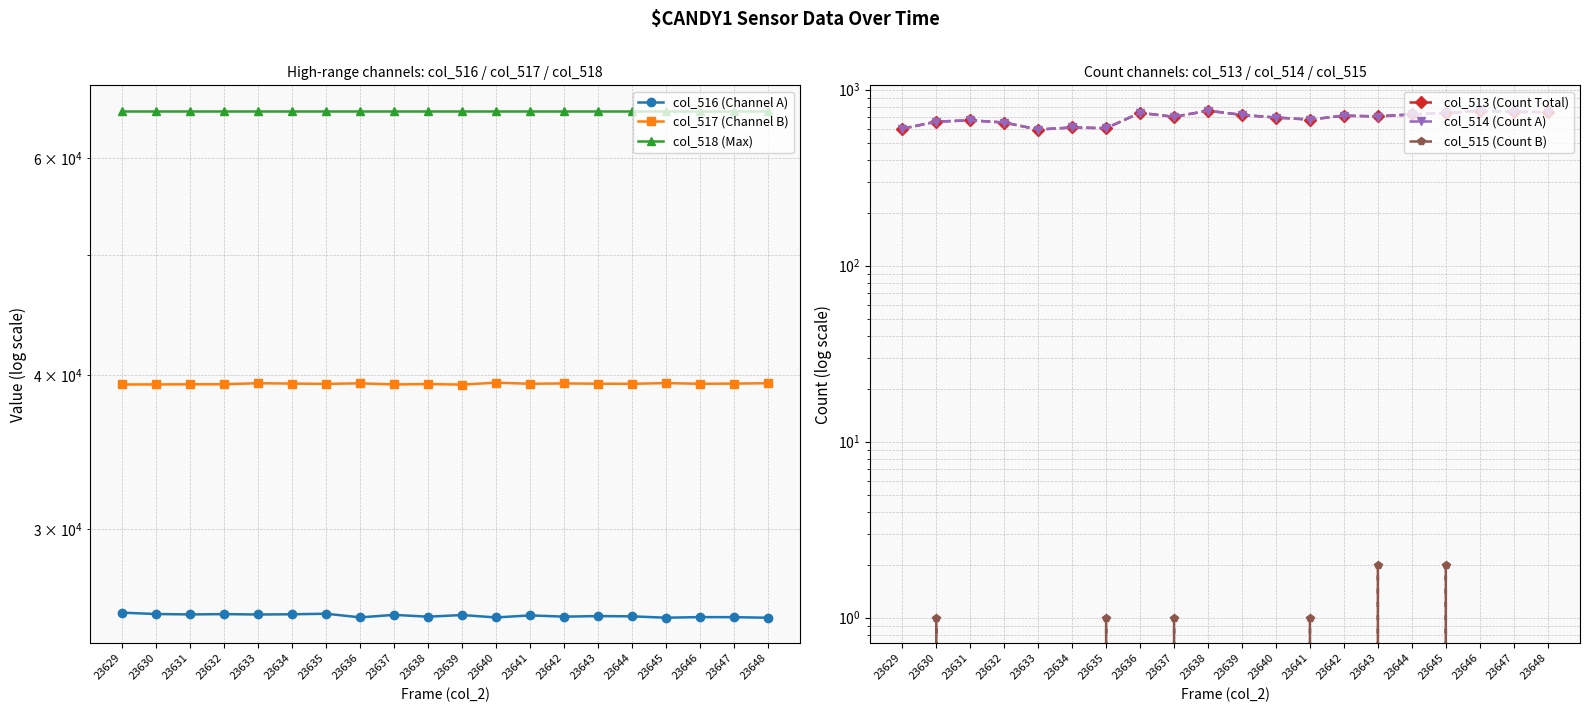

True or false: col_514 (Count A) and col_516 (Channel A) cross at least once.

False